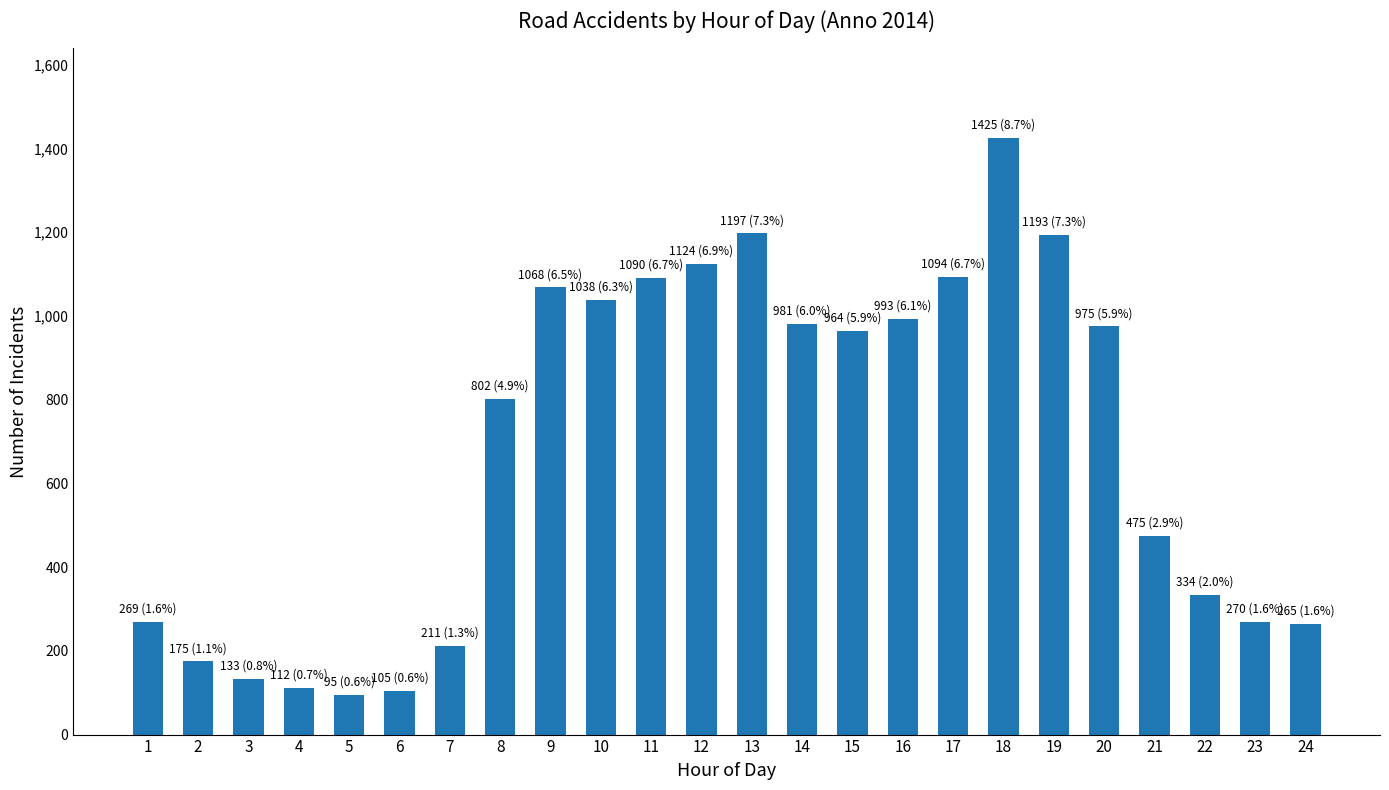

Read the value at 14.

981